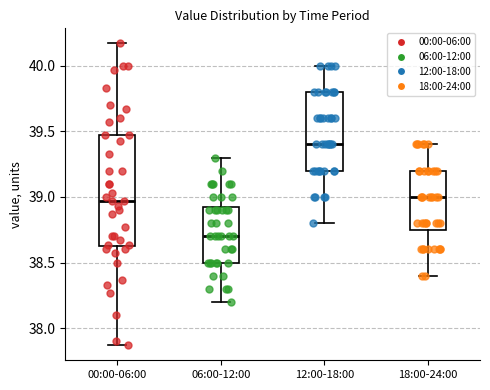

Which box is the tallest, from its lower edge to its upper edge?

00:00-06:00